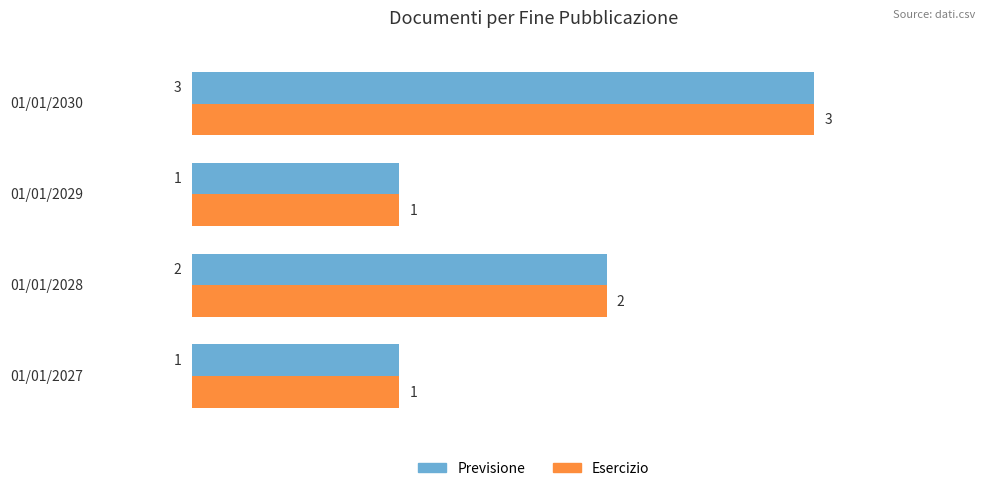

At which label is Previsione closest to 2?

01/01/2028